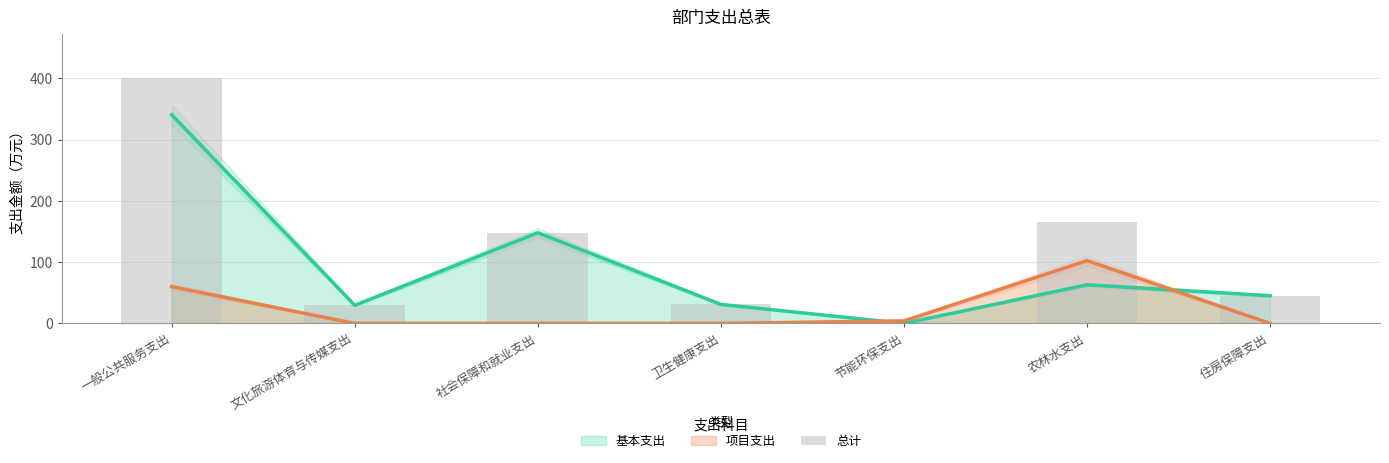

How many bars are there in total?

7